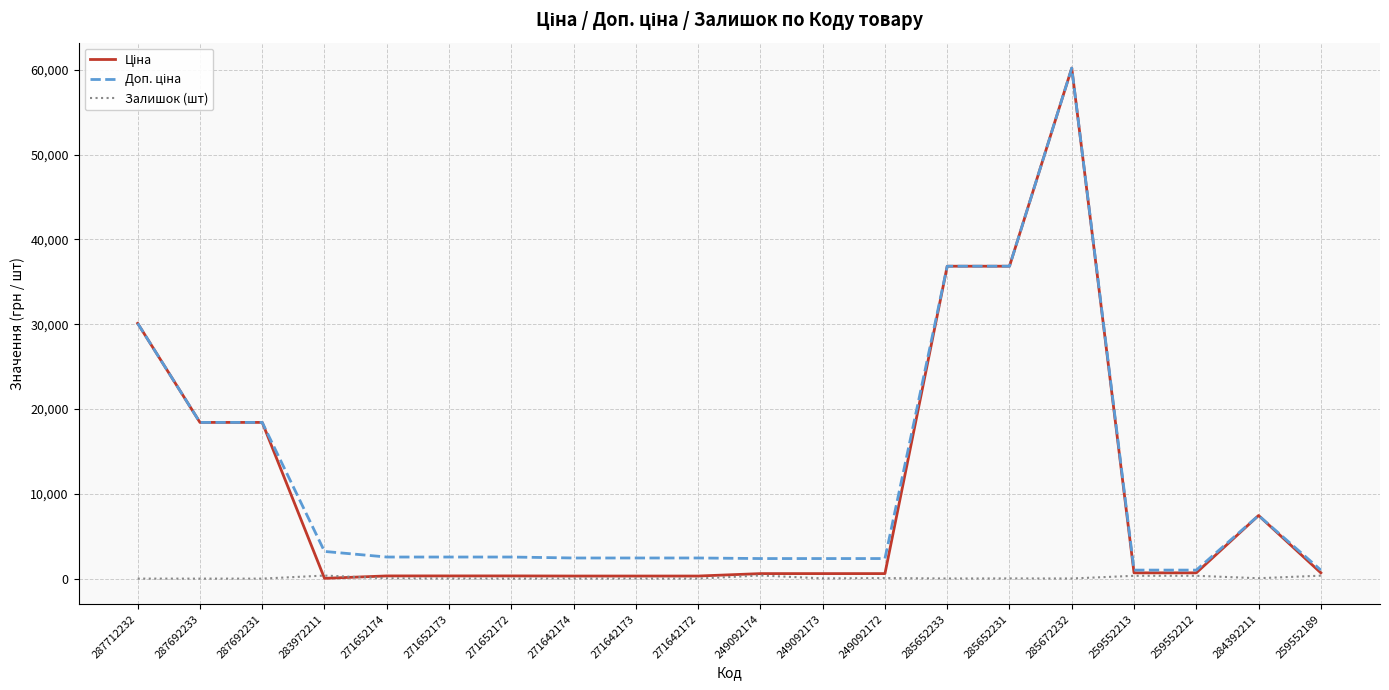

What is the greatest value displayed?

60205.6